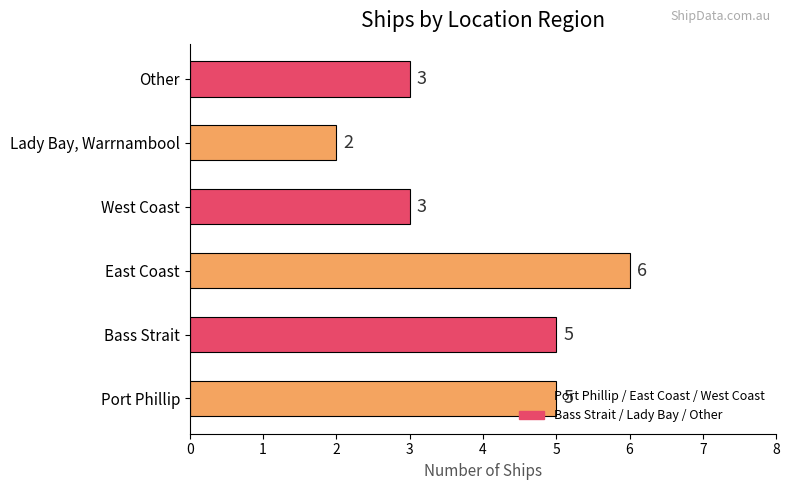

What is the sum of all values?

24